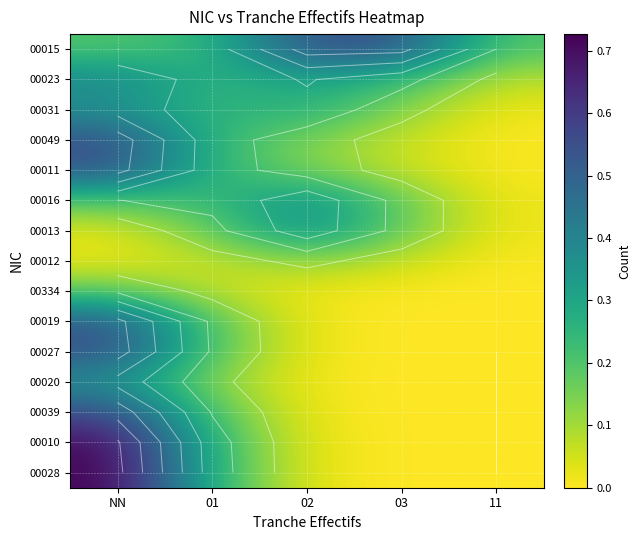

What is the difference between the maximum and second lowest values in the 00019 series?

0.5